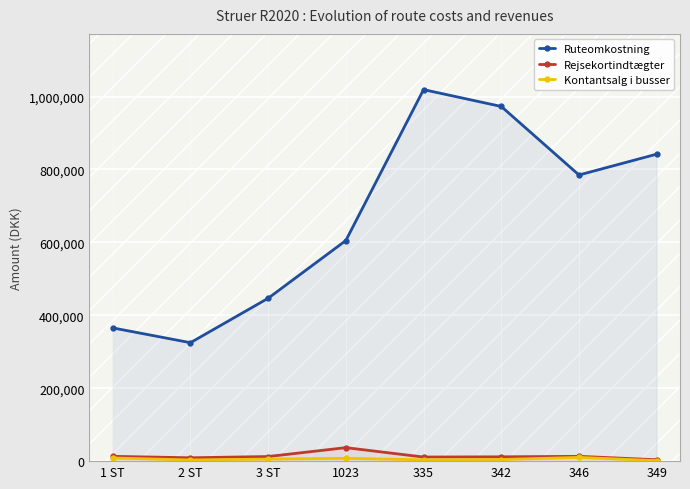

Where is Kontantsalg i busser nearest to the value 5762?

3 ST